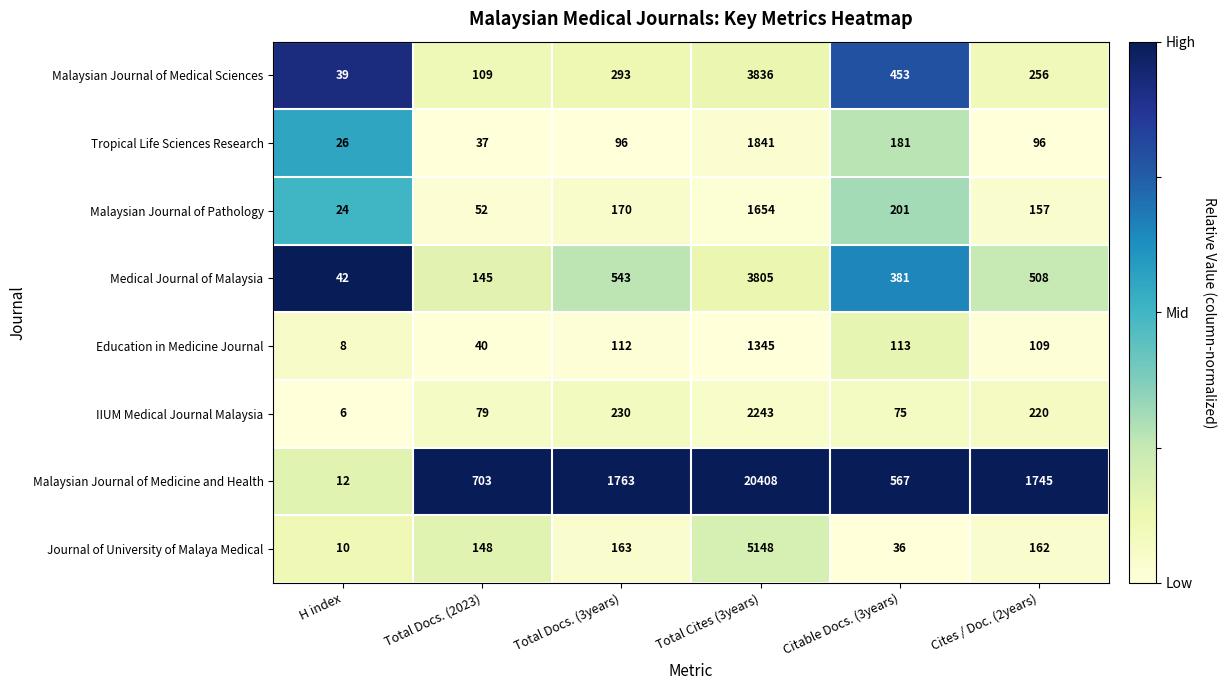

What is the spread (max minus min) of values at Total Docs. (2023)?

666